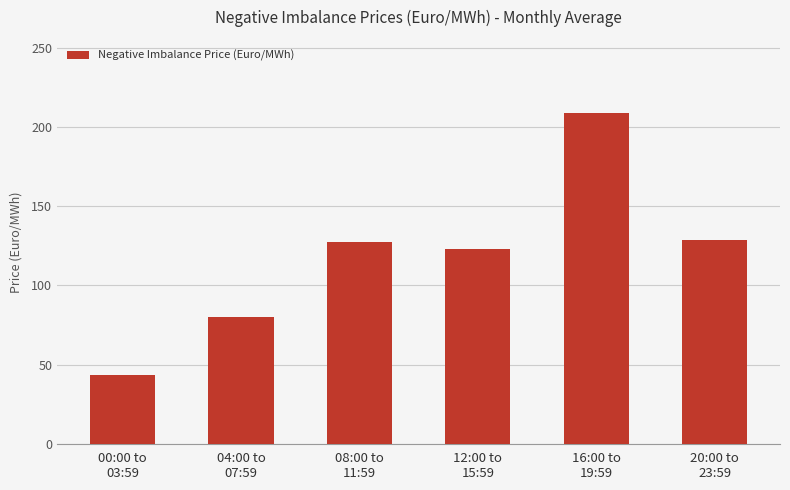

True or false: the data shows 25.0 at 04:00 to
07:59.

False